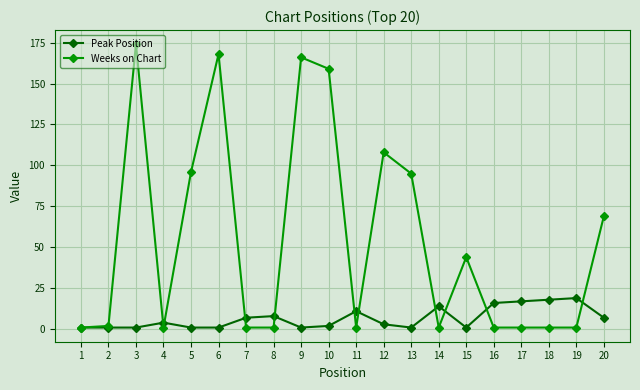

At 6, list the series in order from smallest to largest.

Peak Position, Weeks on Chart